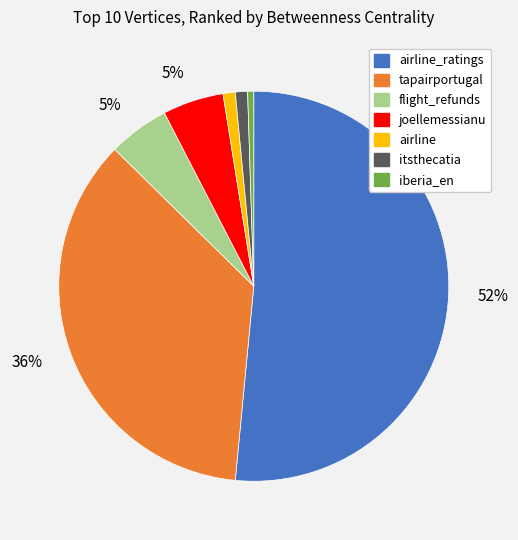

Combined, do airline and itsthecatia account for over 50%?

No